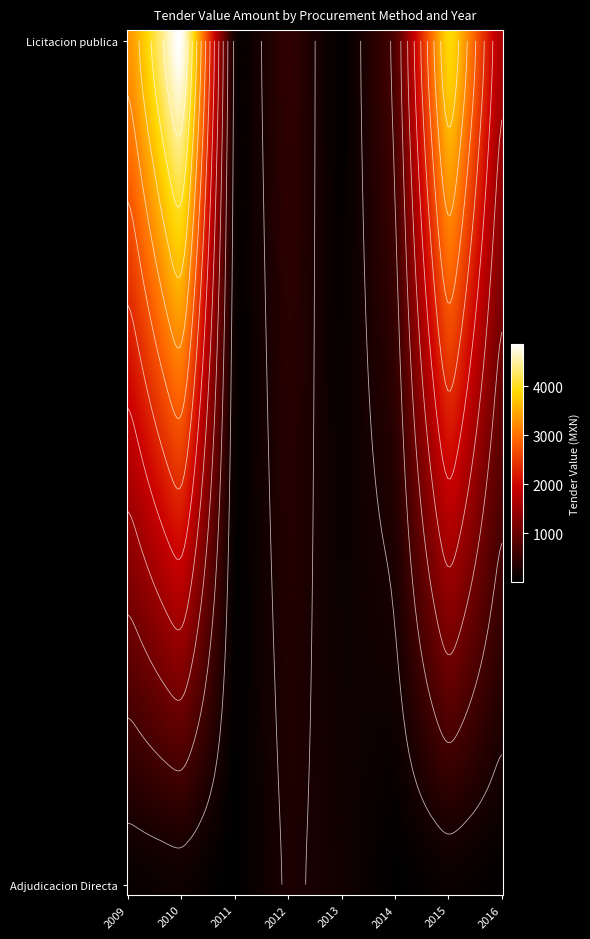

Which series has the largest total across all categories?

Licitacion publica